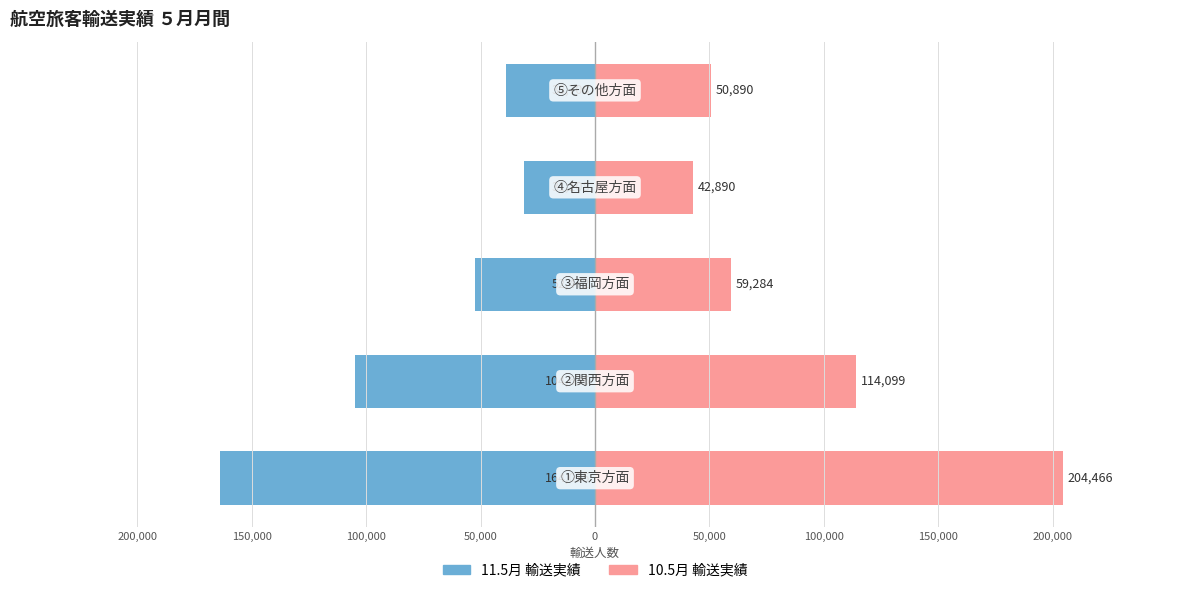

Are the bars grouped side by side (vs. stacked)?

Yes